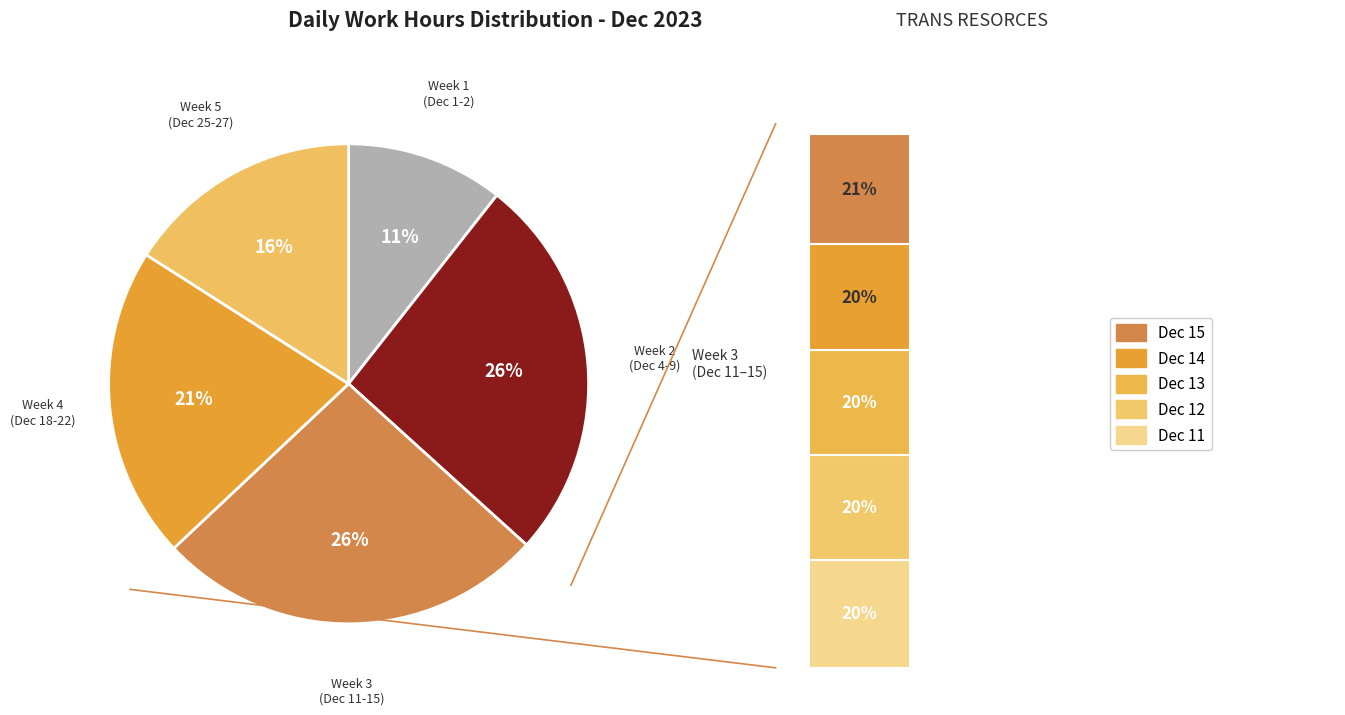

True or false: 5-Tue accounts for 1% of the total.

False